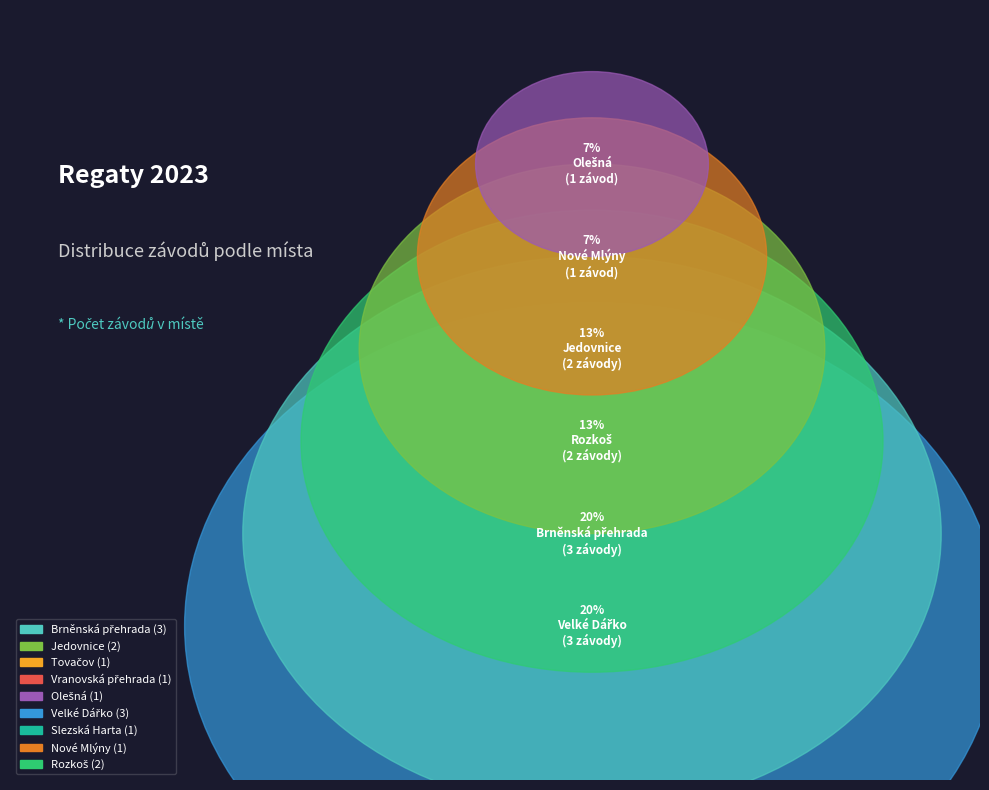

What is the change in value from Tovačov to Rozkoš?

+1